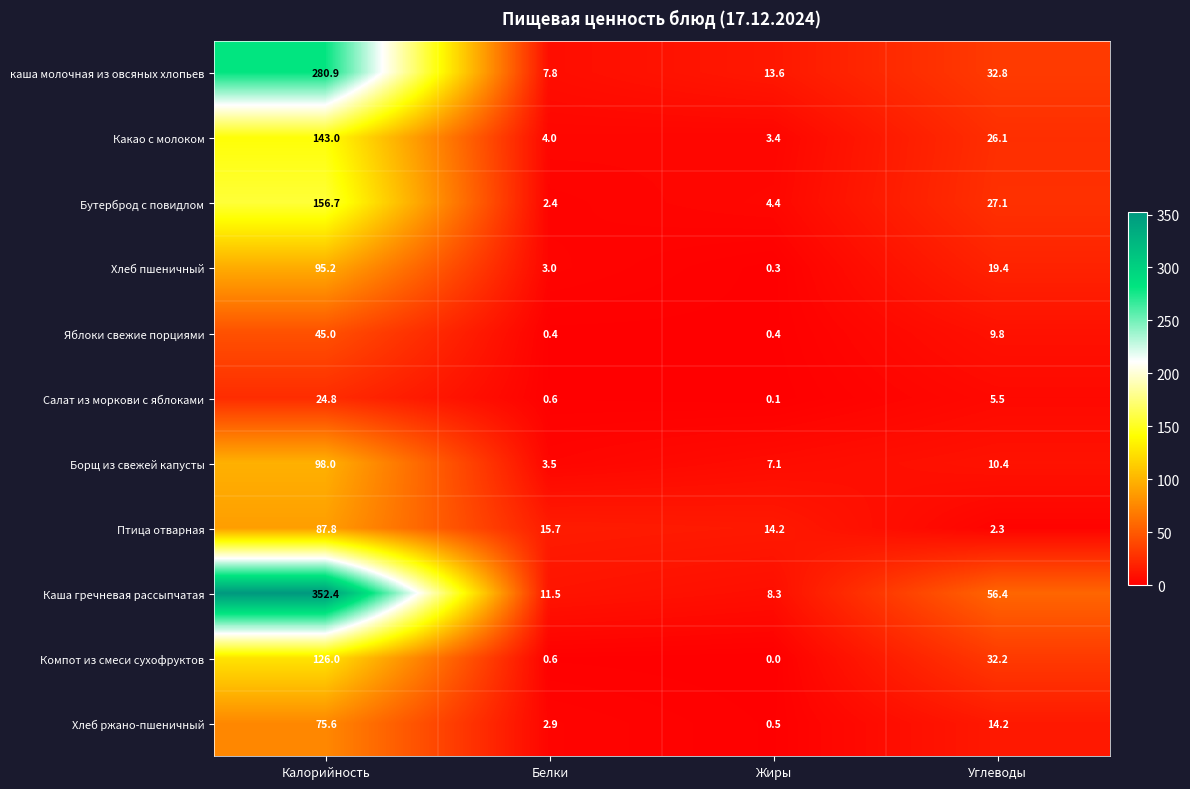

What is the average value of the Яблоки свежие порциями series?

13.9